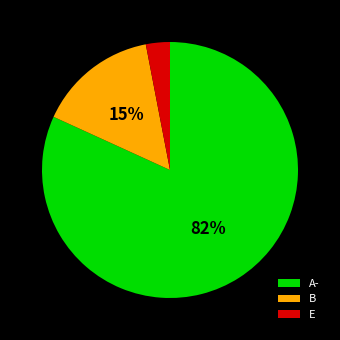

How many segments does this pie chart have?

3